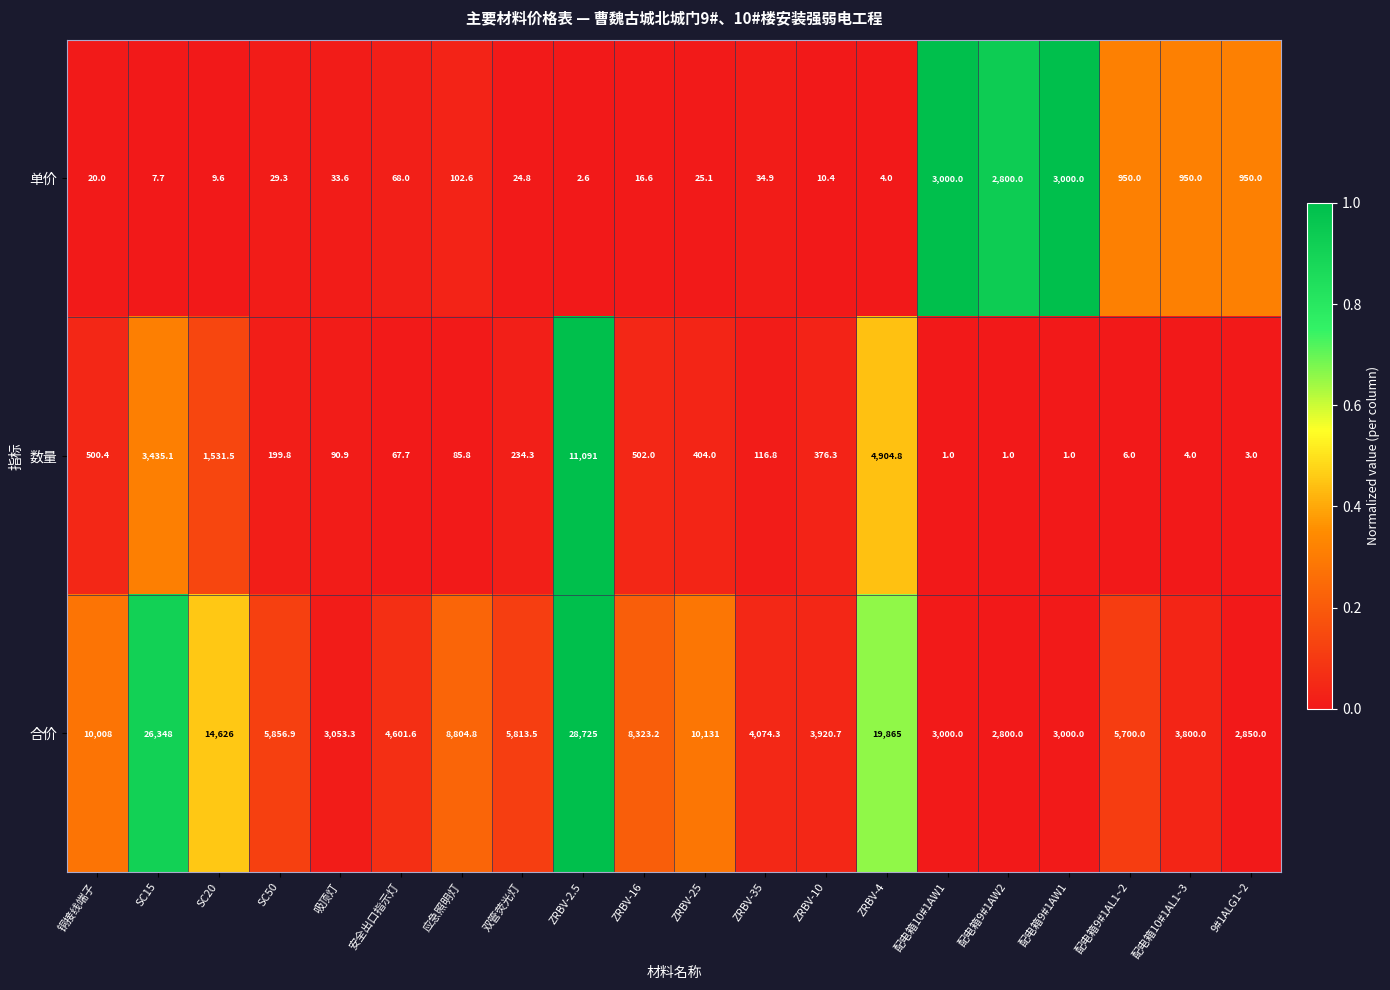

At 安全出口指示灯, list the series in order from largest to smallest.

合价, 单价, 数量